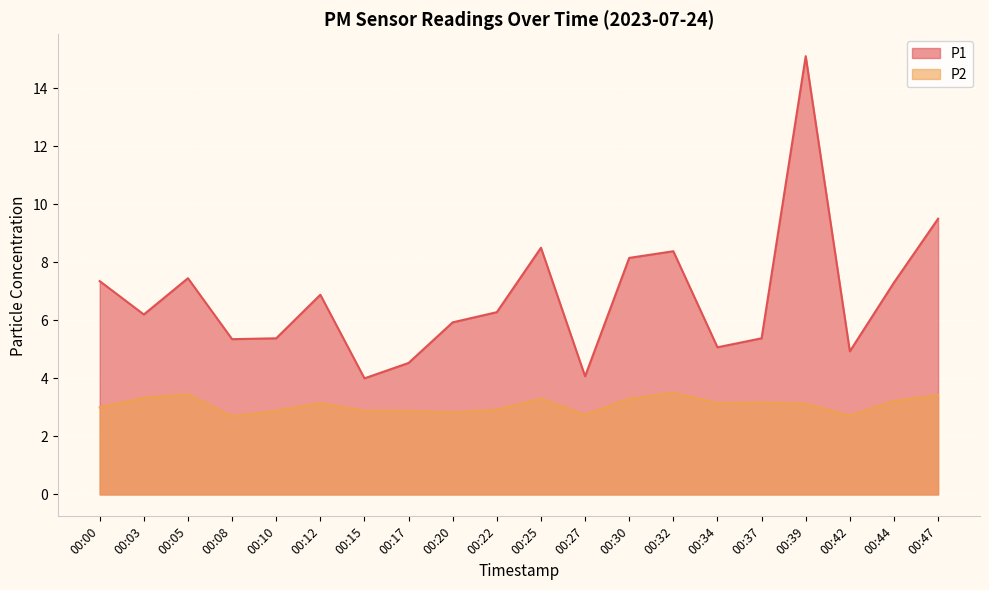

In P2, how many points are lower than both neighbors (excluding endpoints)?

5